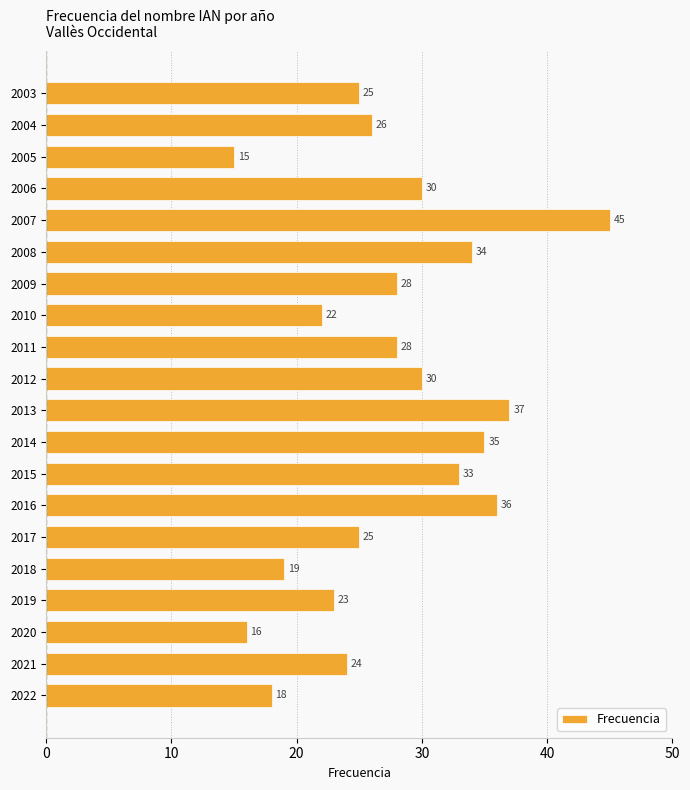

What is the ratio of the value at 2015 to the value at 2007?

0.7